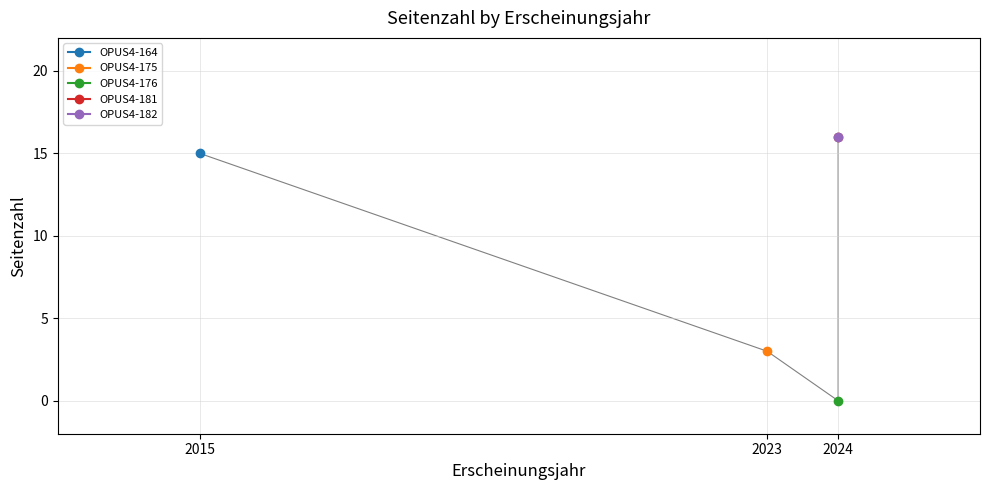

List the labels in order of value, largest first.

2024, 2024, 2015, 2023, 2024